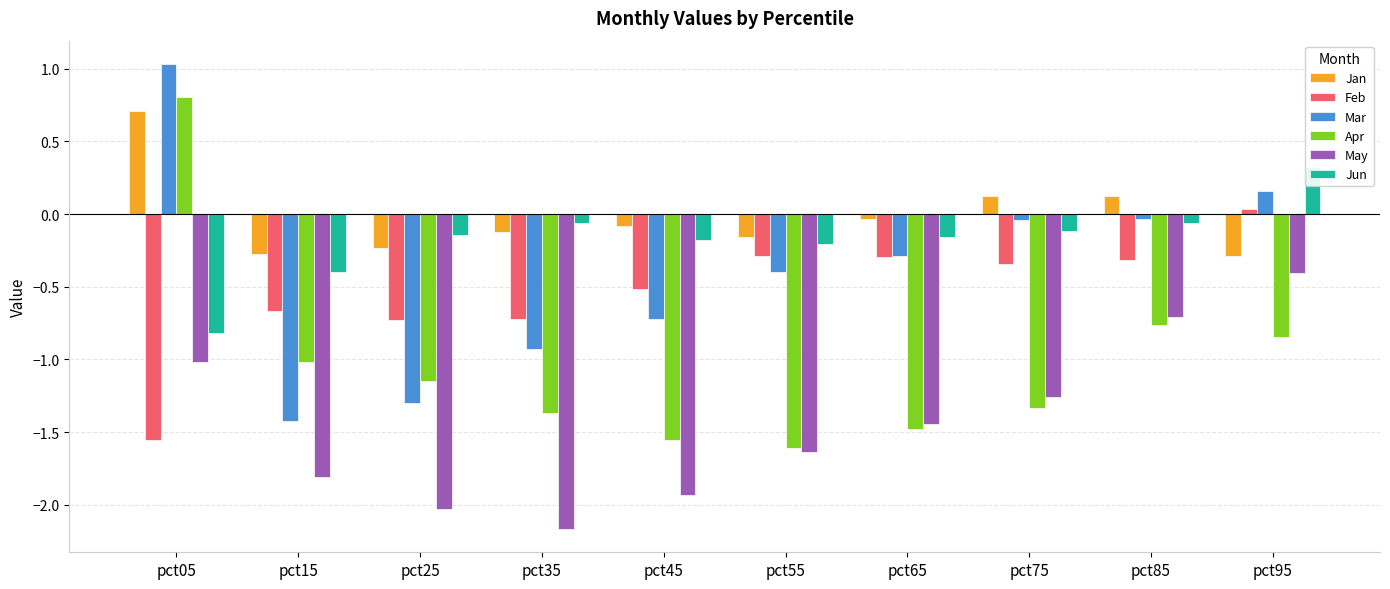

How many values in the Apr series are below -1?

7